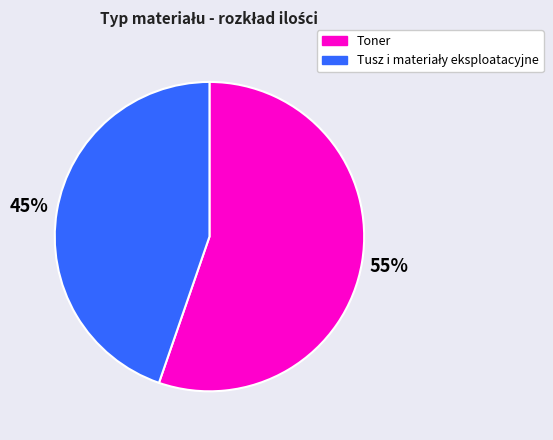

To the nearest percent, what is the average slice percentage?

50%